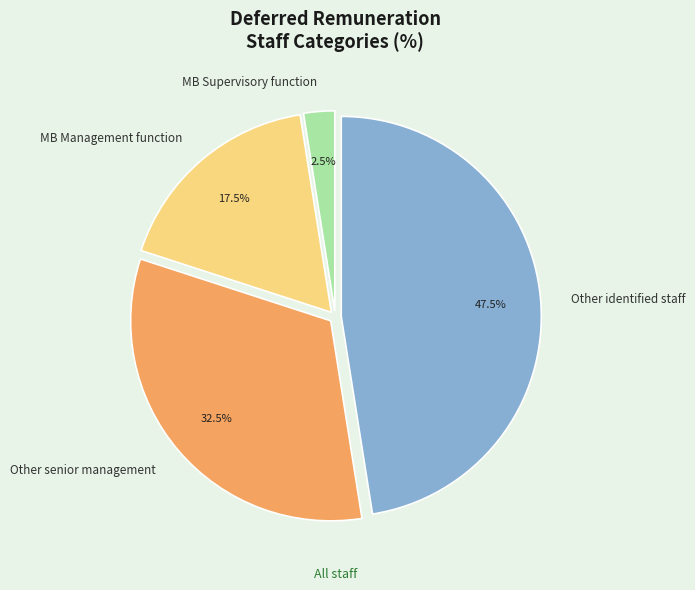

Which category has the smallest portion of the pie?

MB Supervisory function